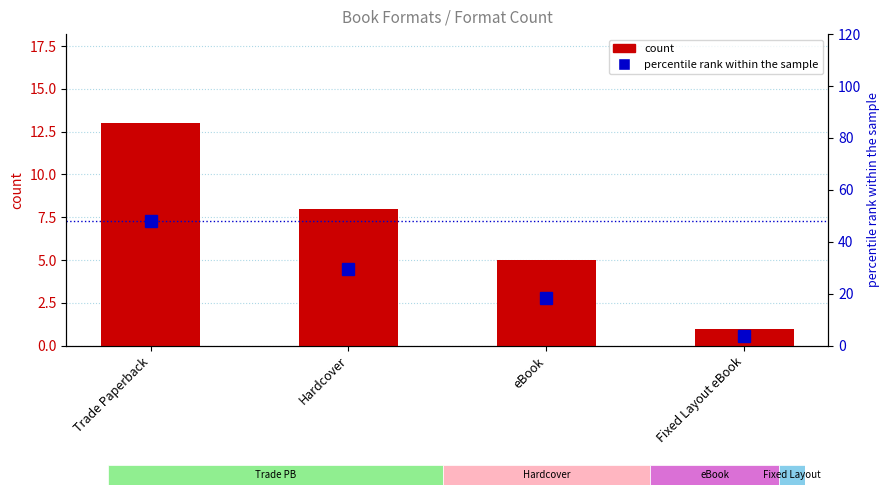

What value does the percentile rank within the sample series have at Trade Paperback?

48.1